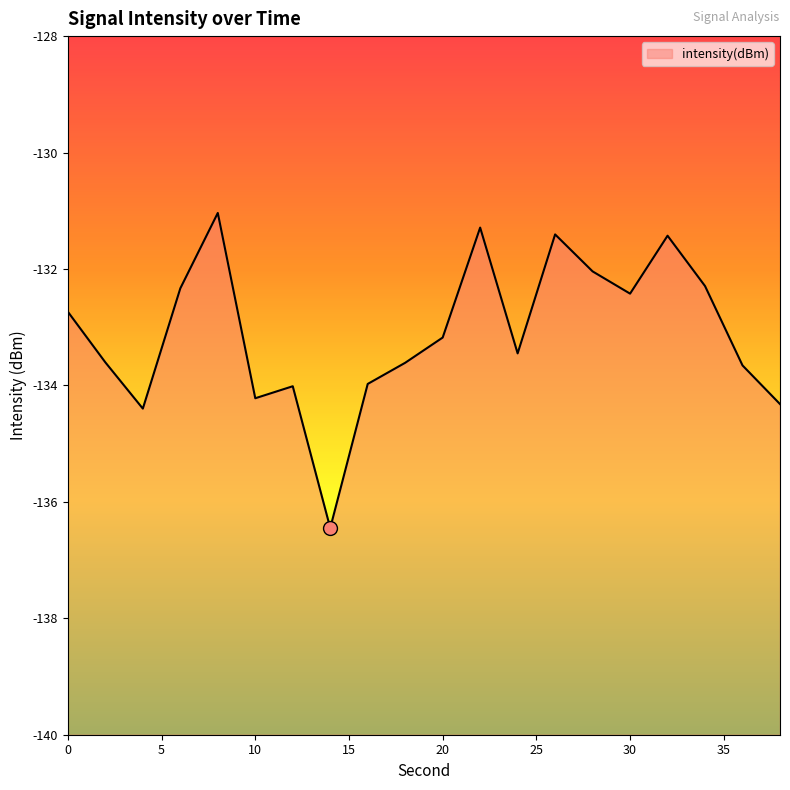

What is the sum of the values at 34 and 26?

-263.7